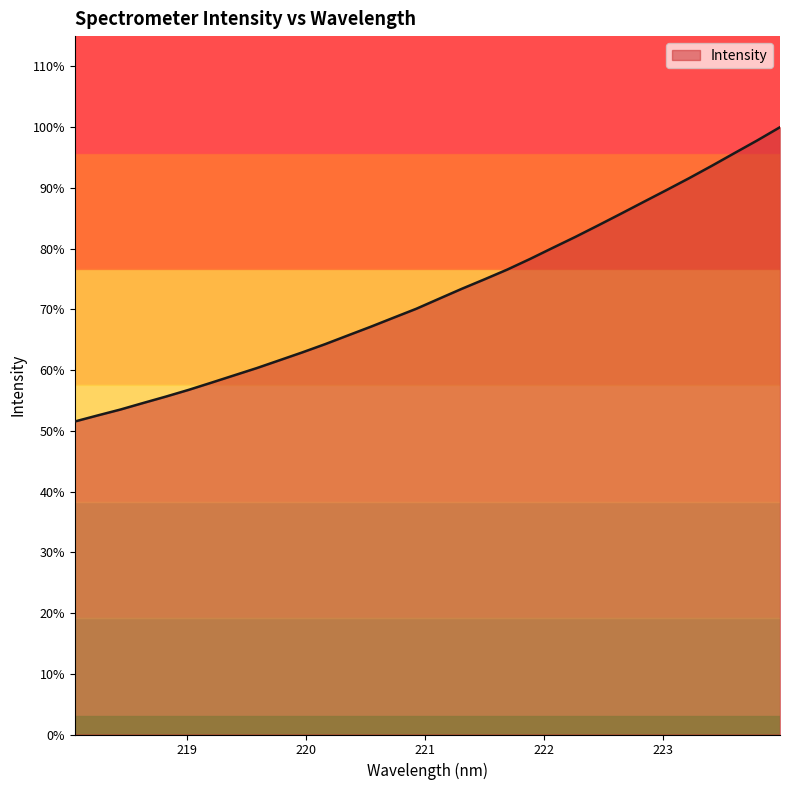

Does the chart have visible grid lines?

No